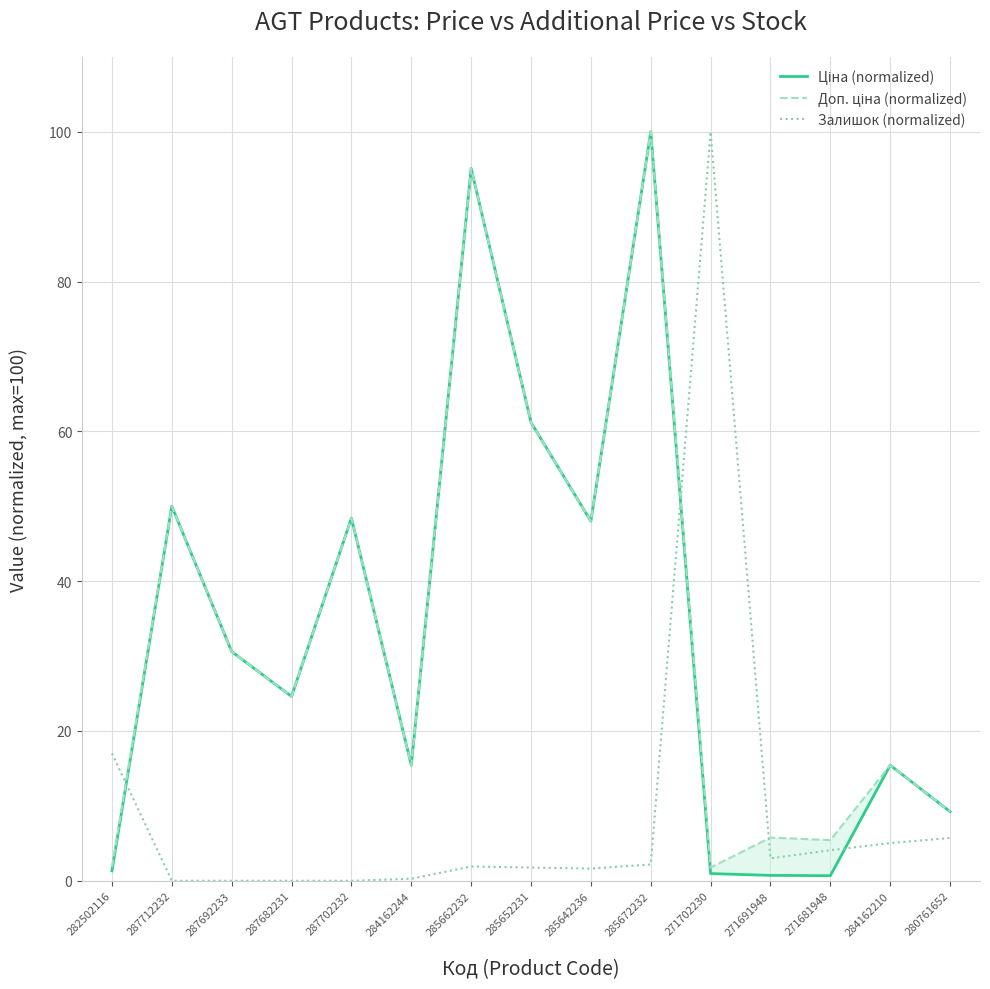

Which series has the largest range (max minus min)?

Залишок (normalized)